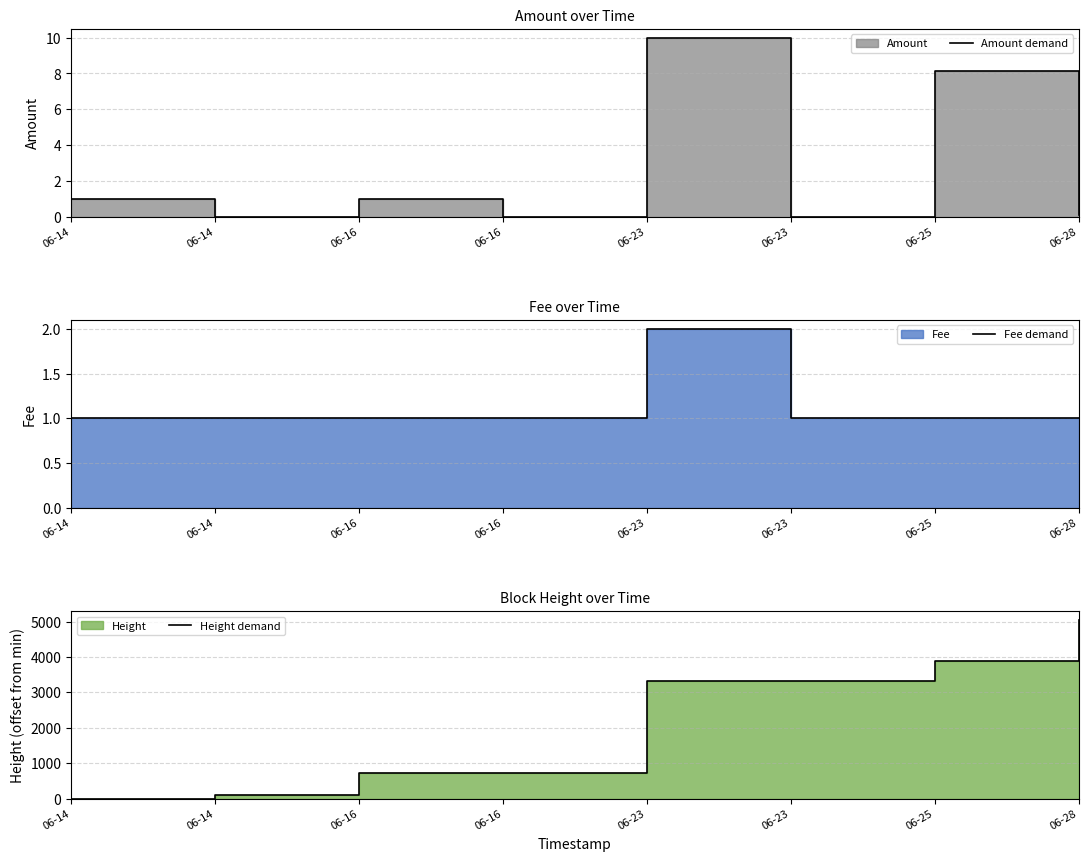

Read the Amount demand value at 06-28.

0.1